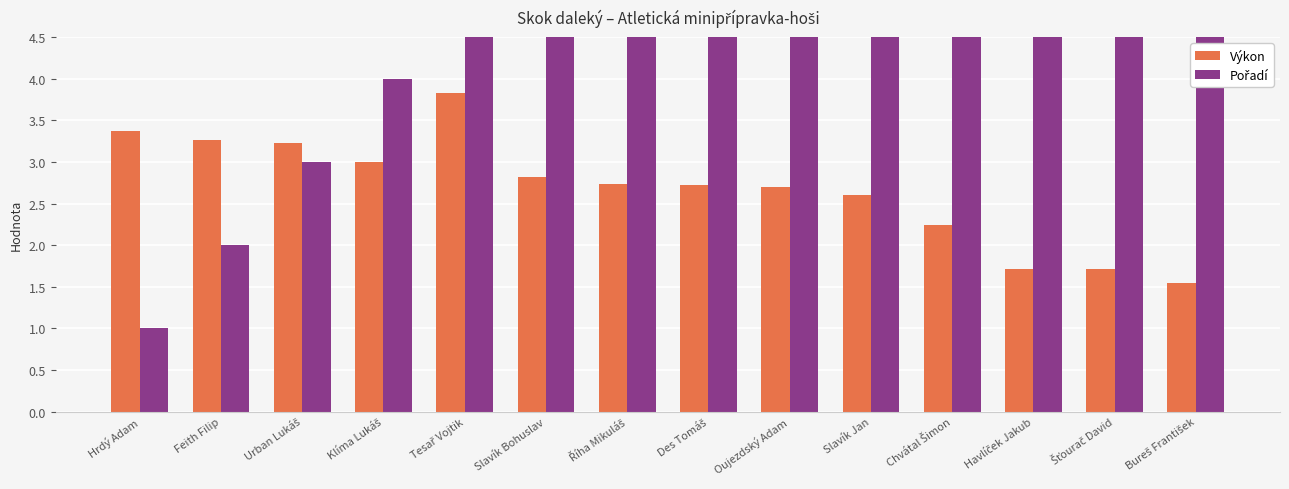

Which series has the largest total across all categories?

Pořadí